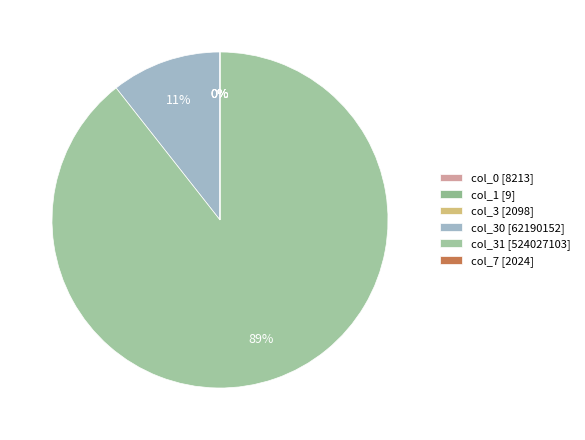

Which slice represents more than half of the pie?

col_31 [524027103]